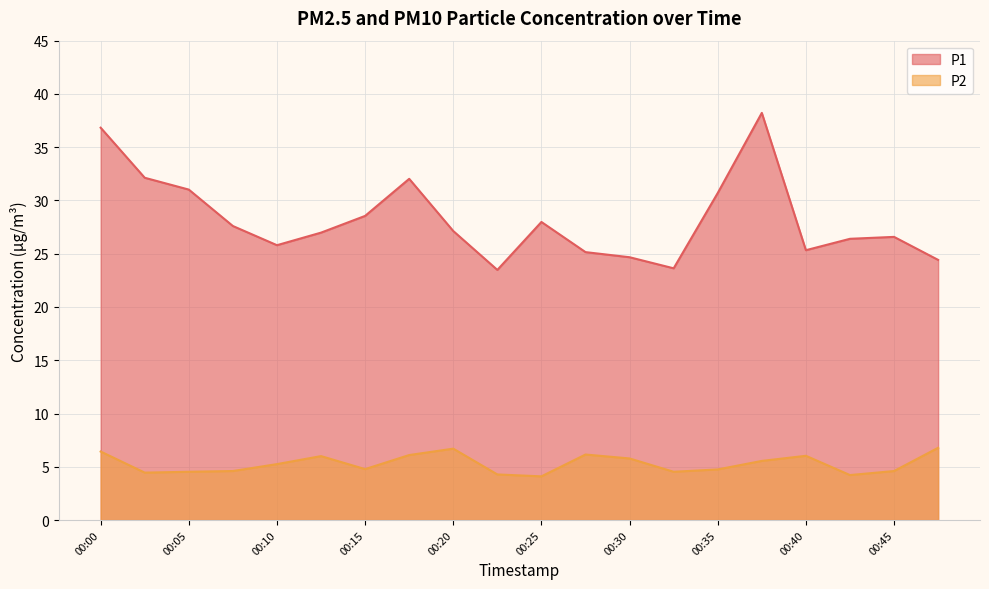

What is the sum of the P2 values at 00:08 and 00:18?

10.7